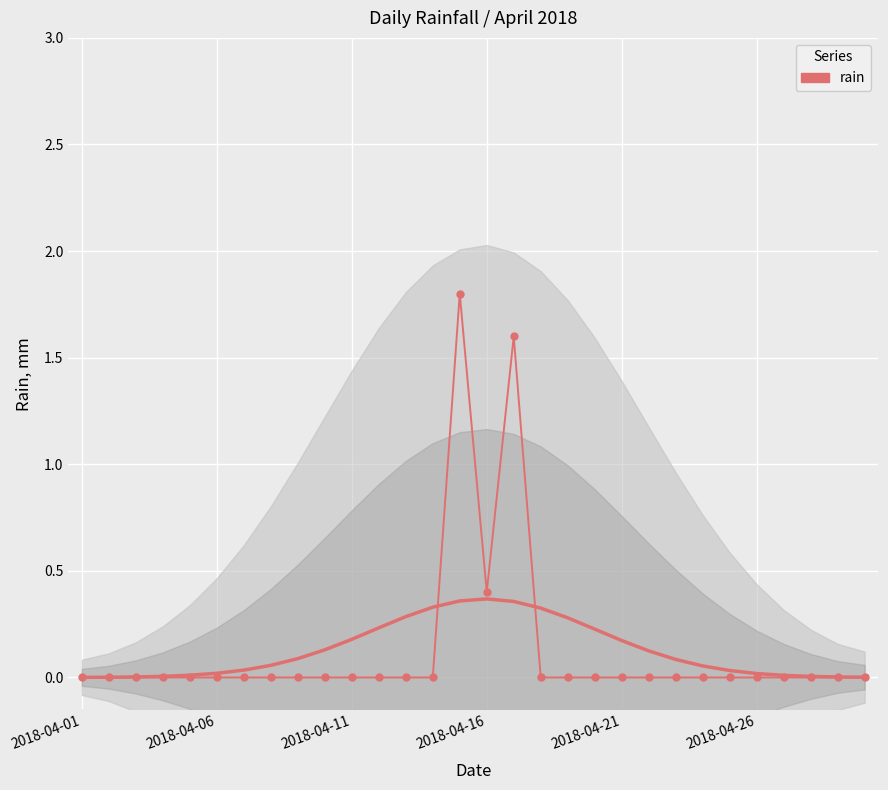

Reading left to right, what are all the values shown in this chart?

0.0	0.0	0.0	0.0	0.0	0.0	0.0	0.0	0.0	0.0	0.0	0.0	0.0	0.0	1.8	0.4	1.6	0.0	0.0	0.0	0.0	0.0	0.0	0.0	0.0	0.0	0.0	0.0	0.0	0.0